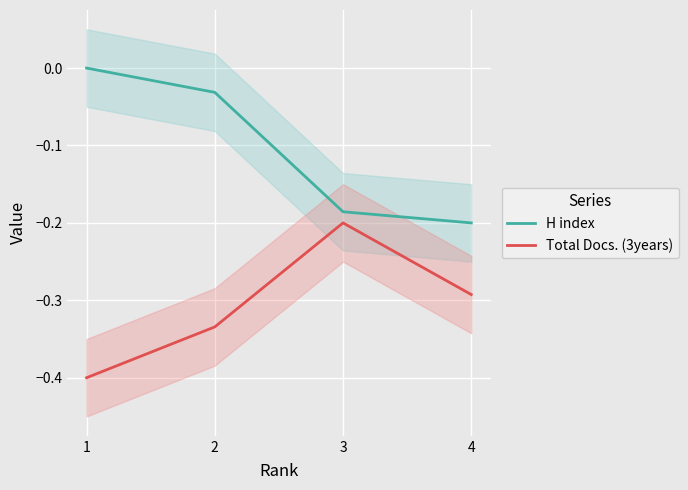

How many distinct data groups are displayed?

2